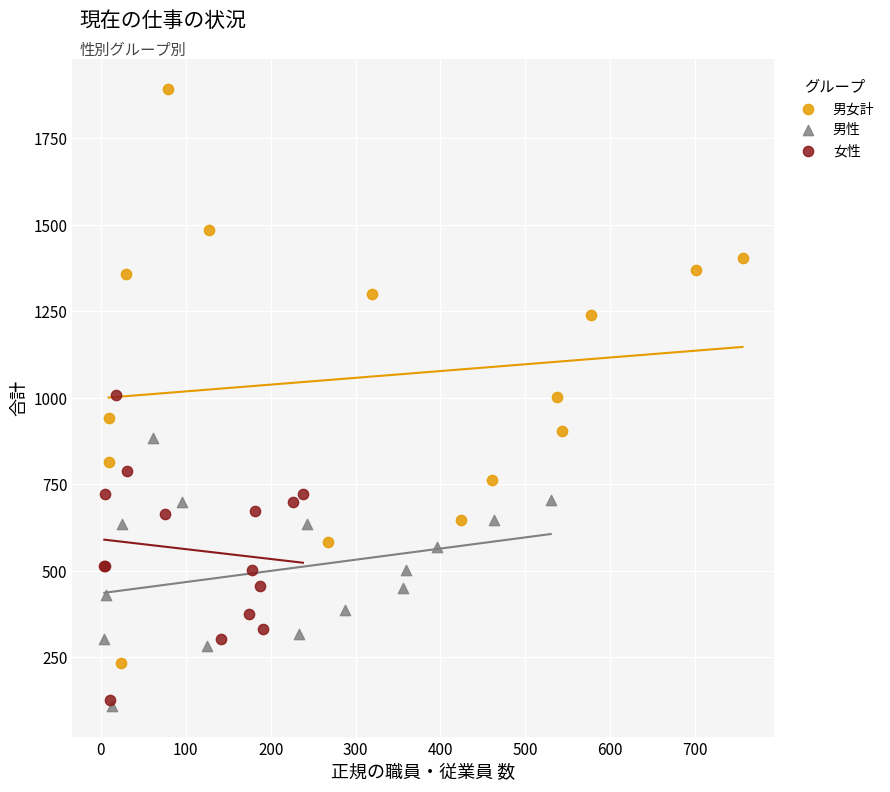

Which series reaches the minimum Y coordinate?

男性